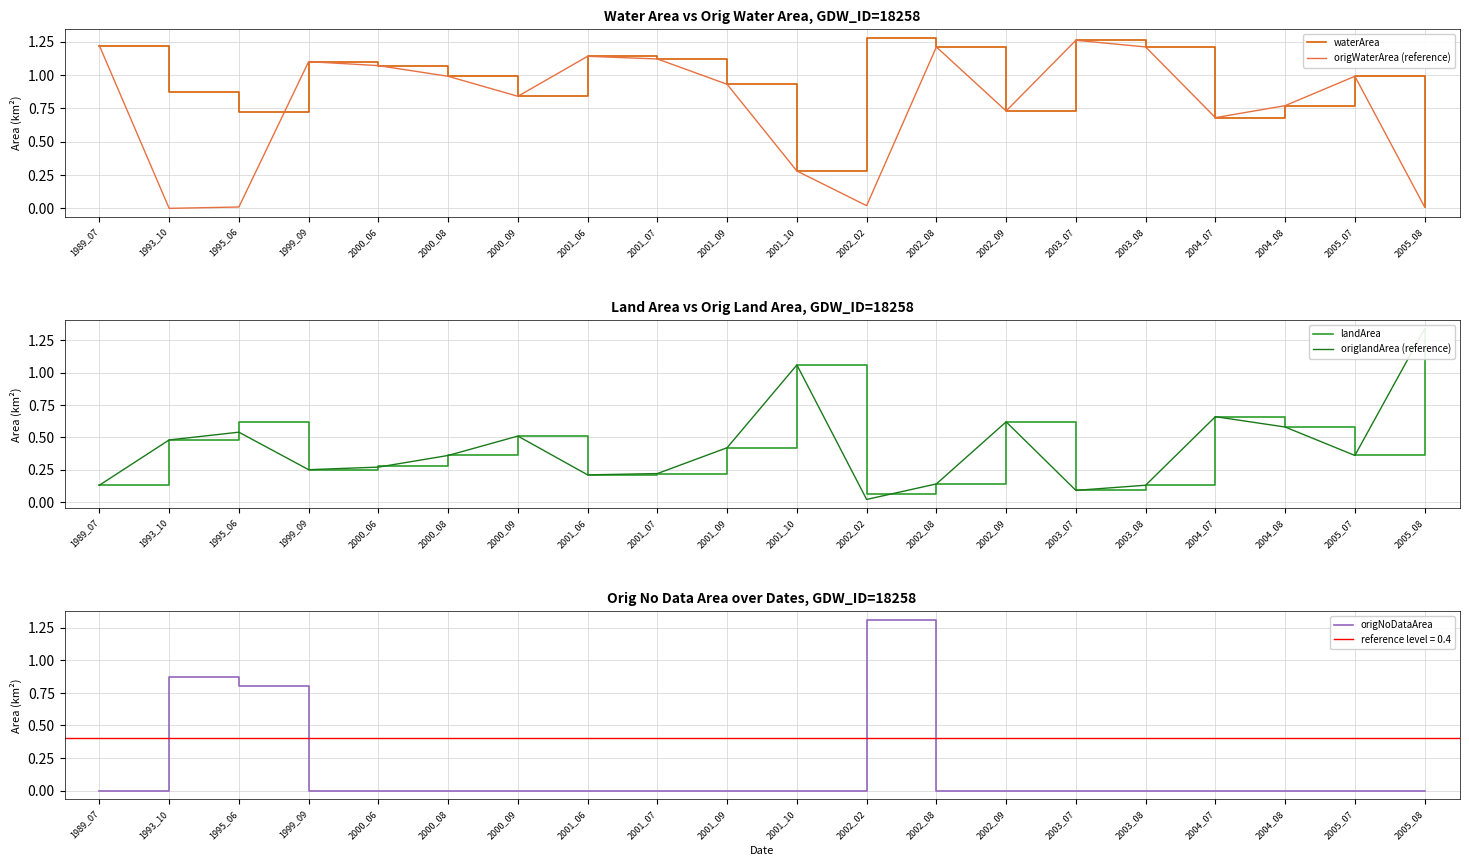

Which label corresponds to the smallest value in the chart?

1993_10